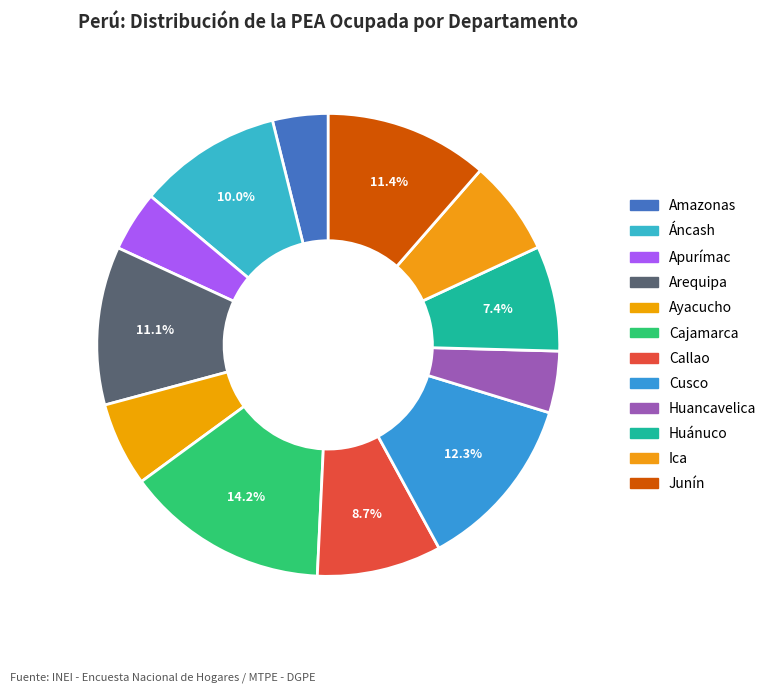

Does Ayacucho represent more than half of the total?

No